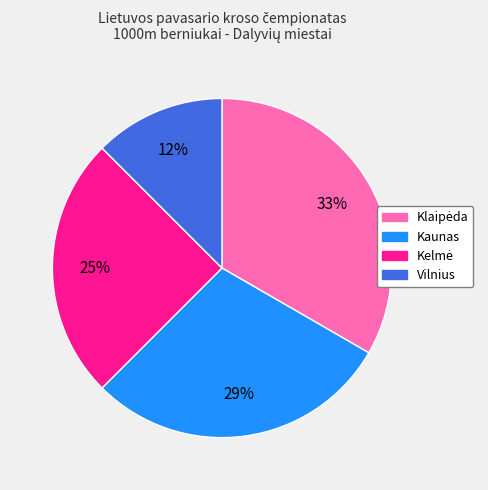

Does Vilnius represent more than half of the total?

No